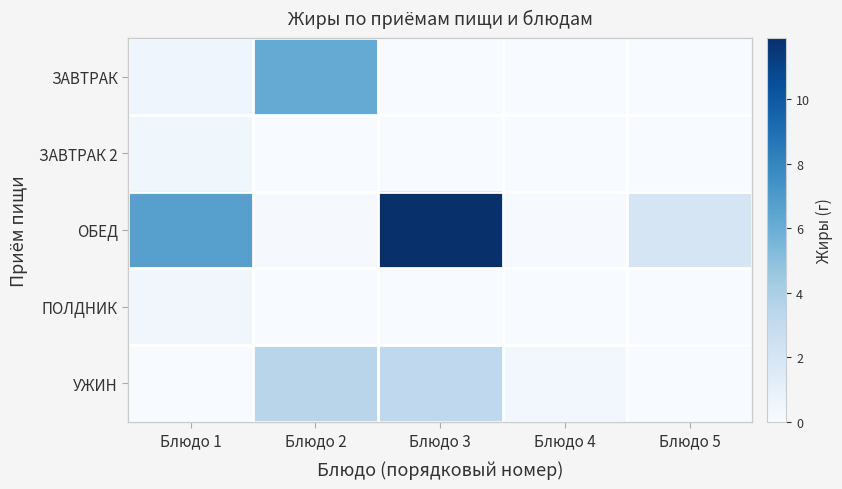

How many distinct data groups are displayed?

5